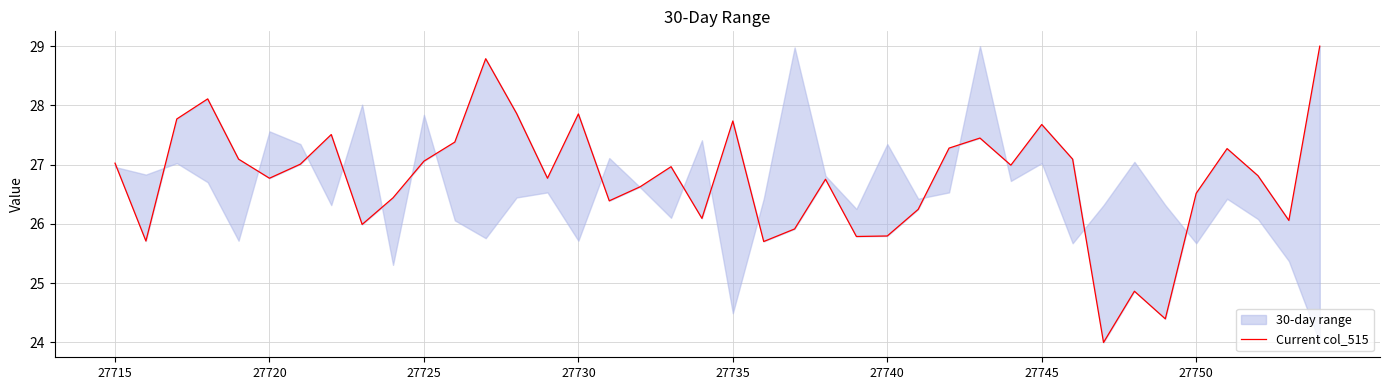

Is it true that the value at 31 is 43.7?

False